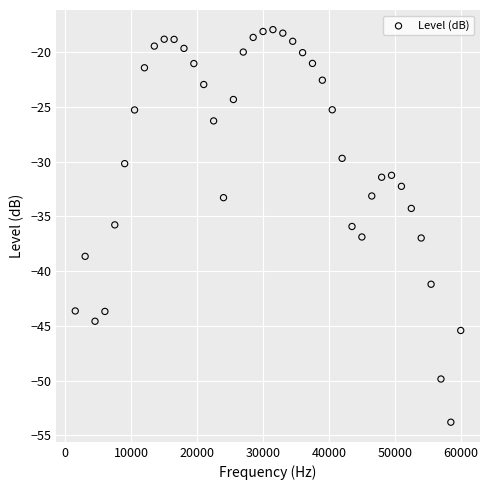

What is the range of X values (max minus min)?

58500.0